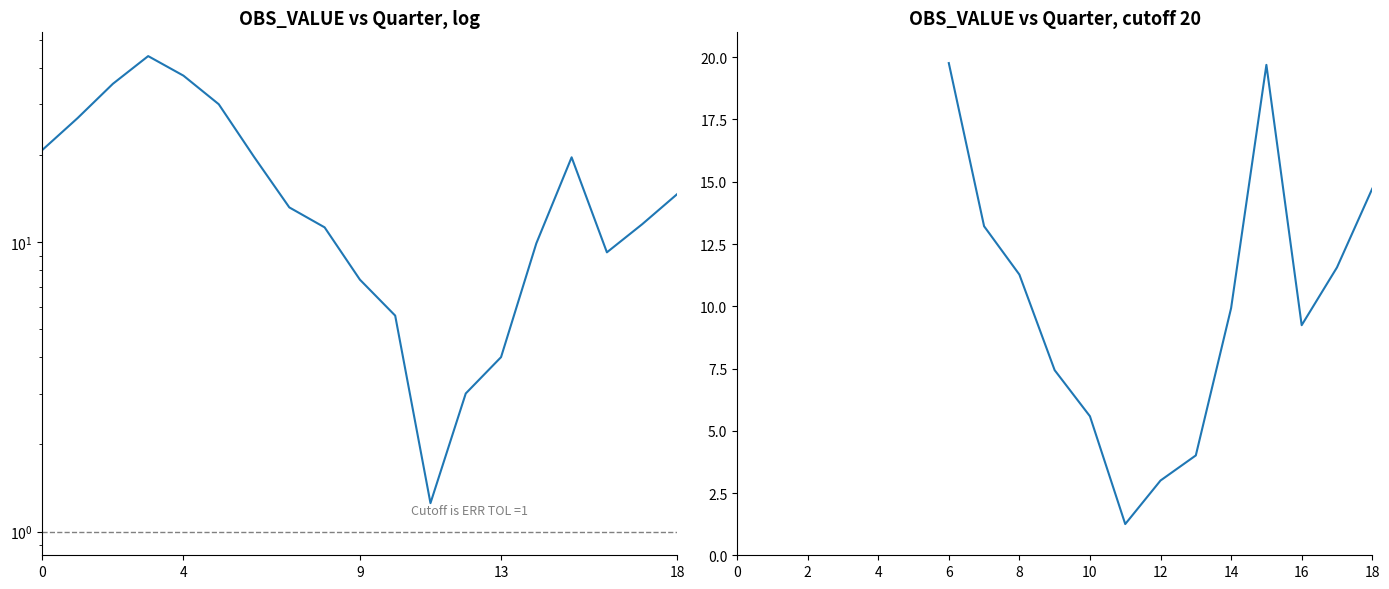

What is the sum of all values?

325.7